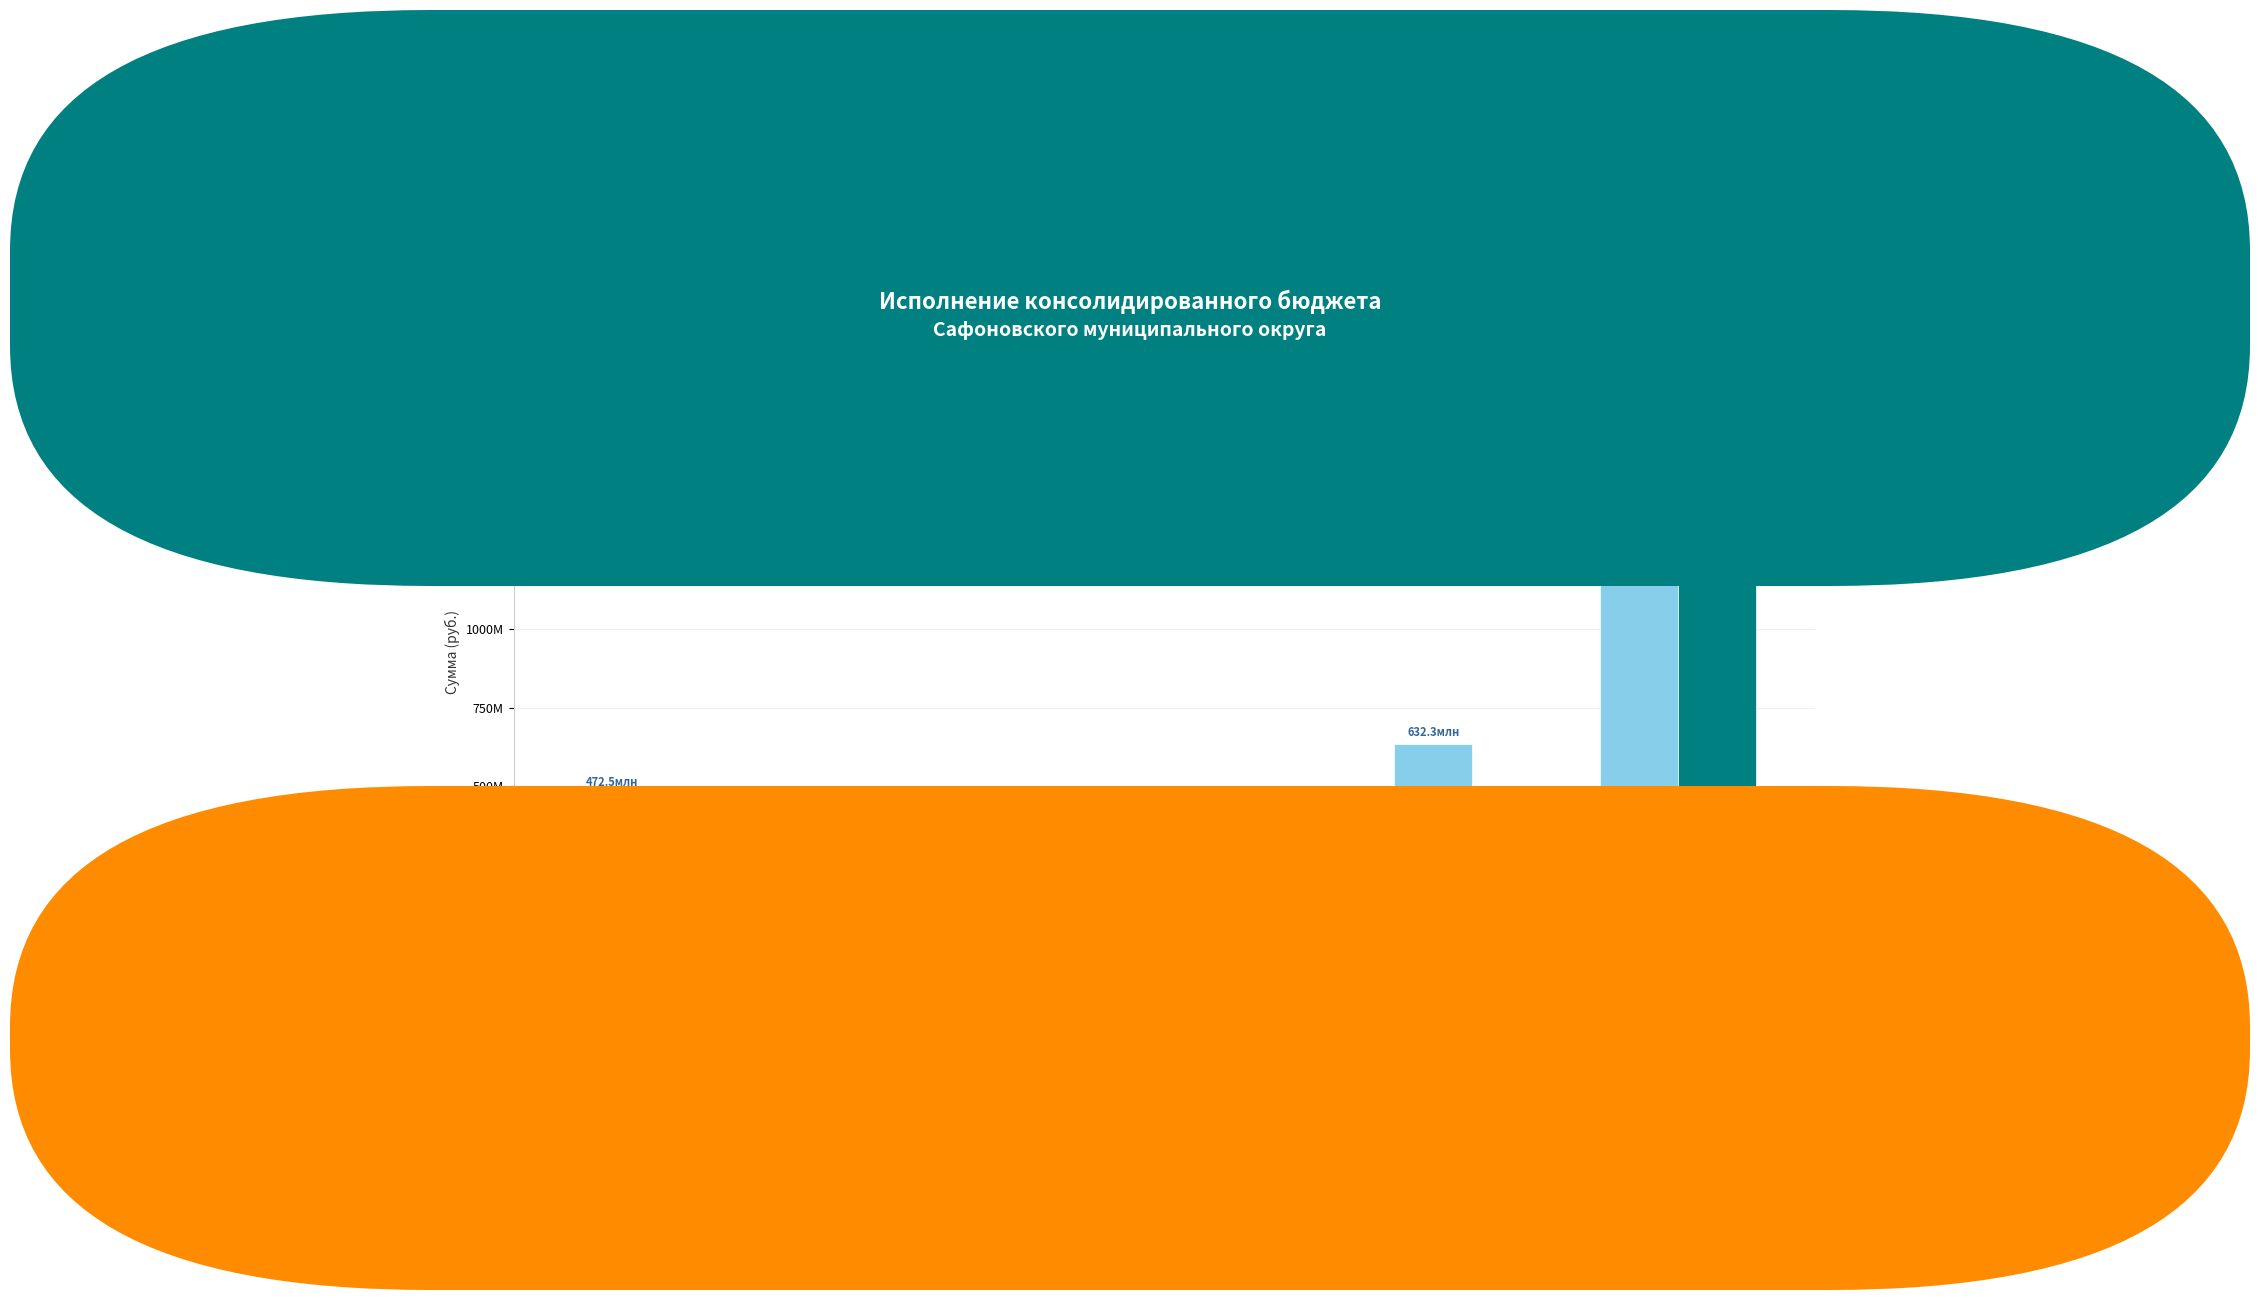

Are the bars grouped side by side (vs. stacked)?

Yes